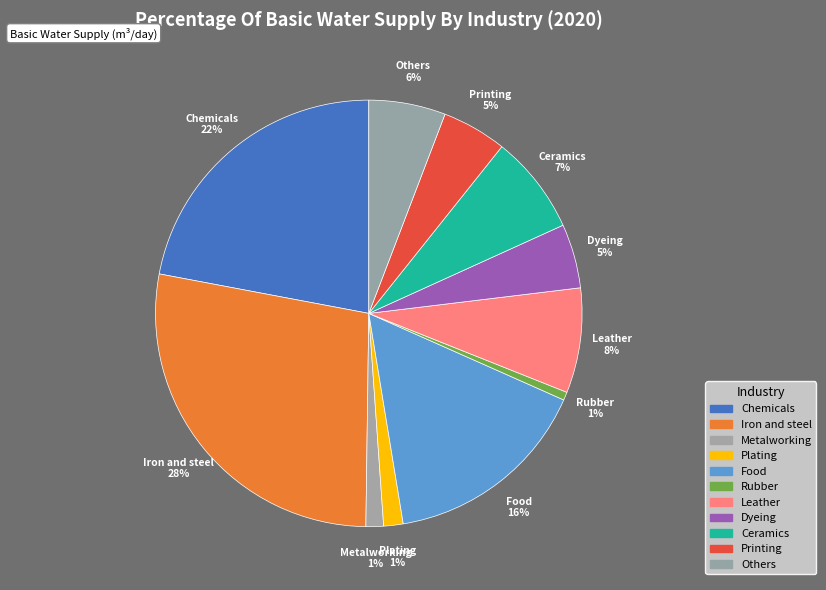

What is the ratio of the value at Food to the value at Metalworking?

11.8